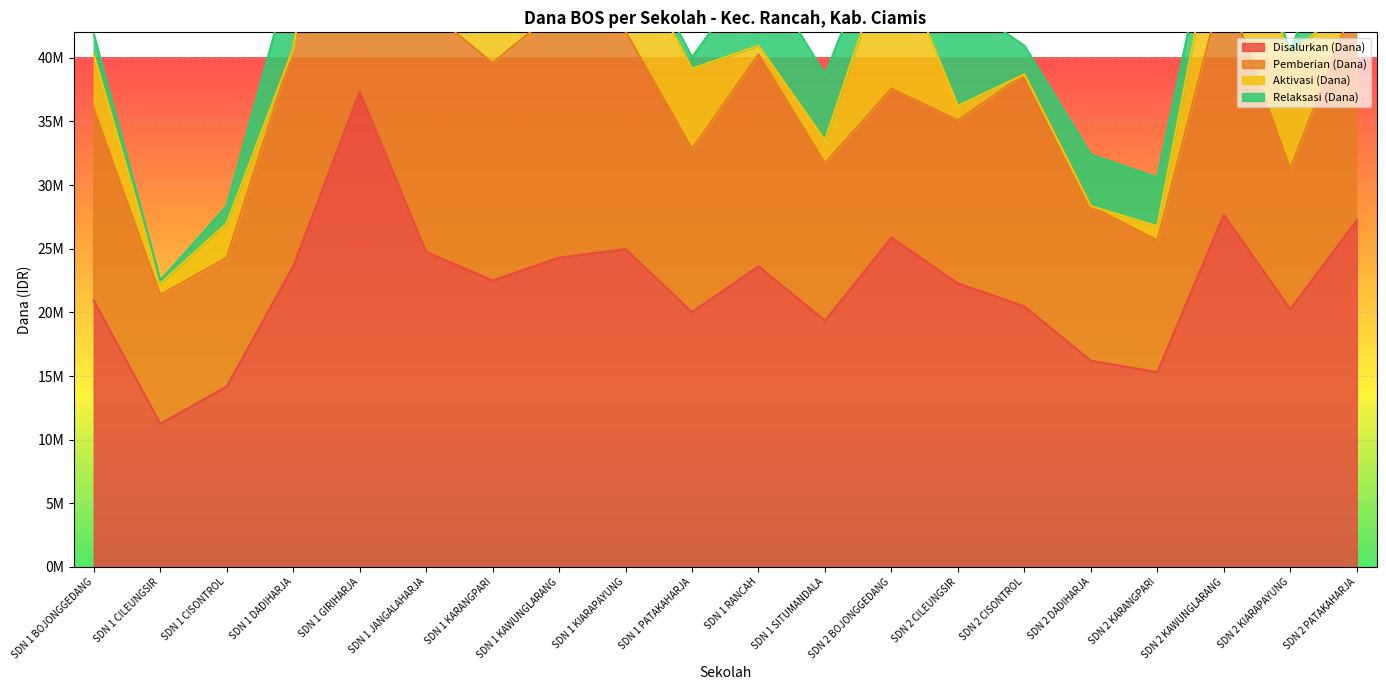

What is the difference between the Disalurkan (Dana) values at SDN 2 BOJONGGEDANG and SDN 1 PATAKAHARJA?

5850000